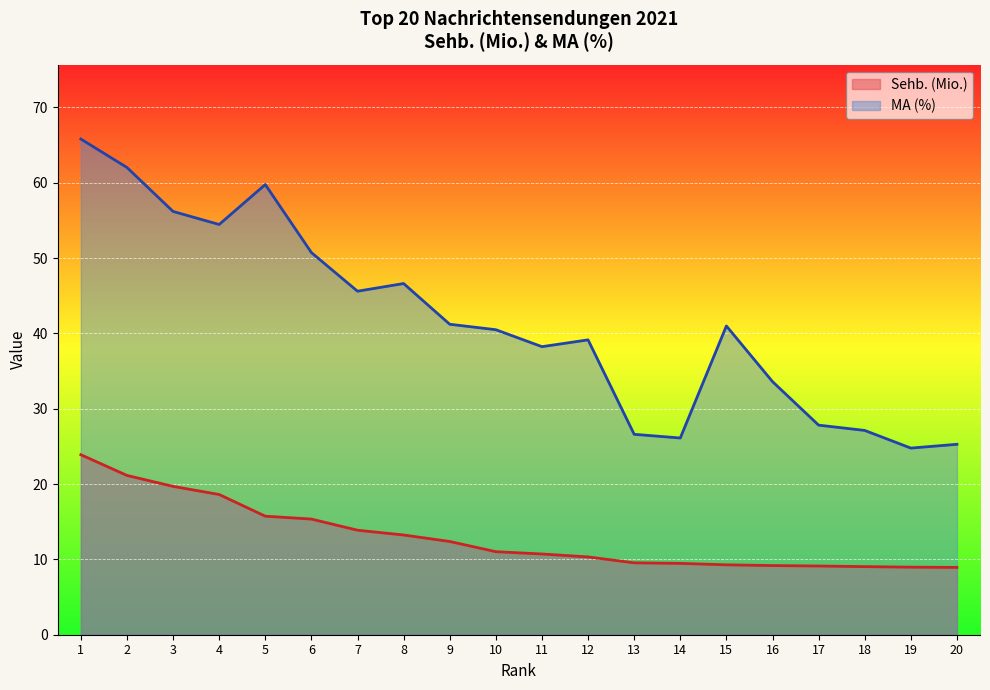

True or false: Sehb. (Mio.) and MA (%) intersect in this chart.

False